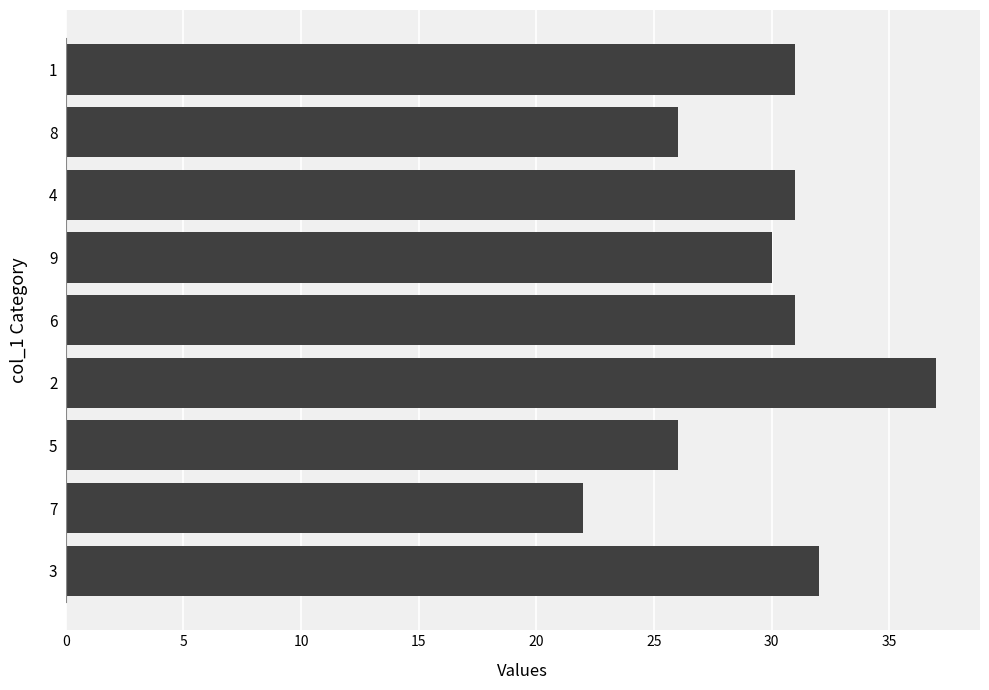

What is the minimum value shown in the chart?

22